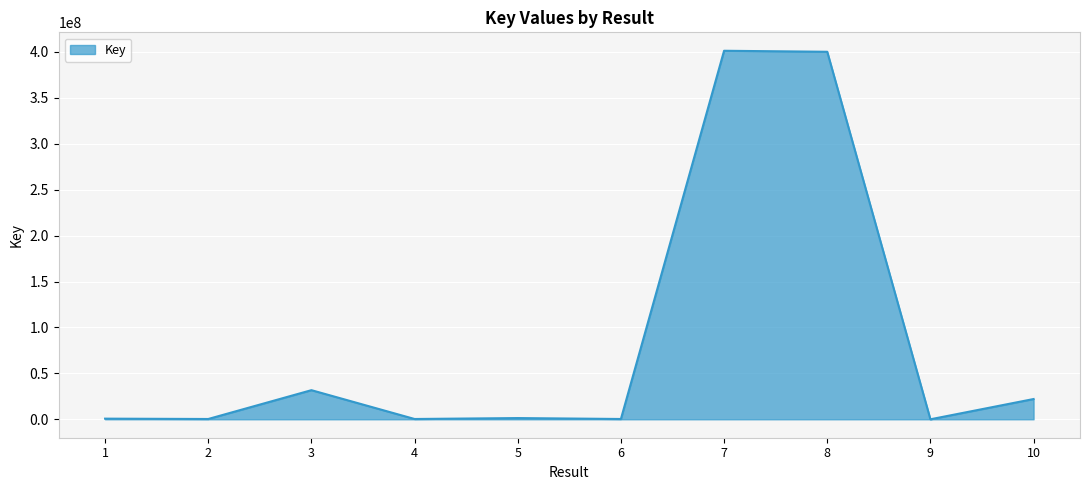

How many lines are shown in the chart?

1